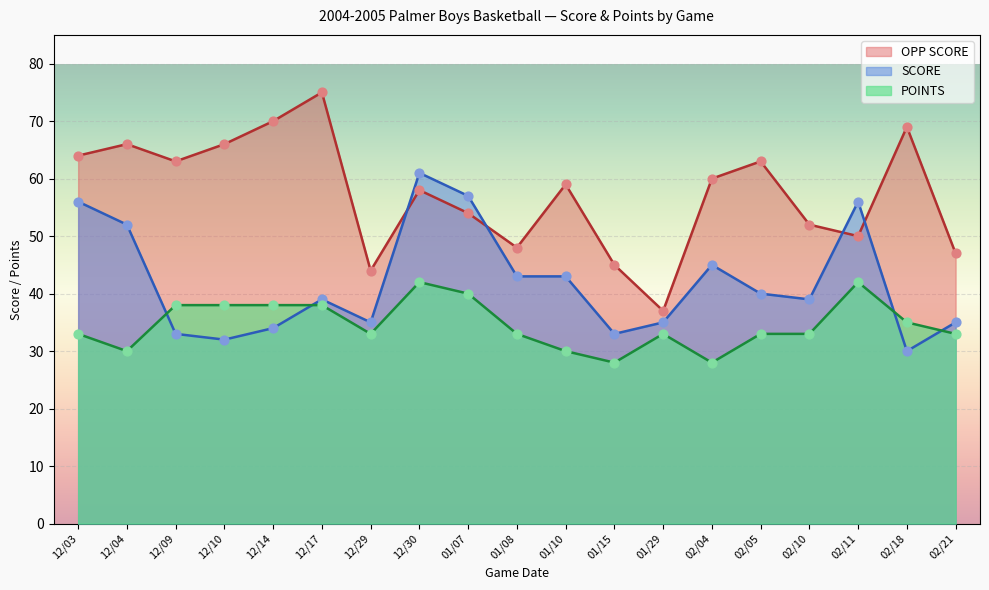

Which series has the widest spread of Y values?

OPP SCORE